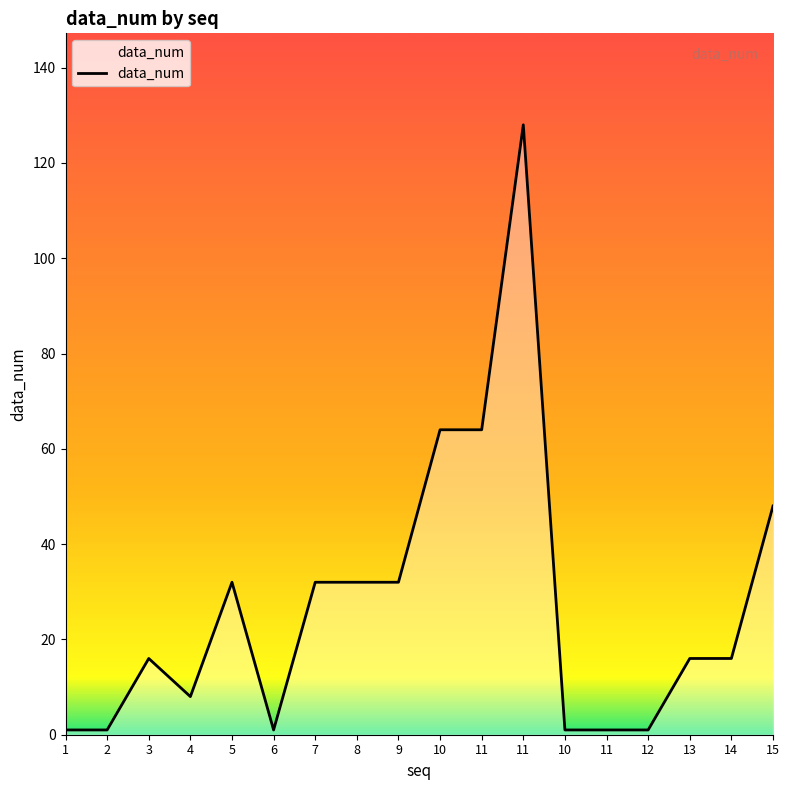

How many lines are shown in the chart?

1